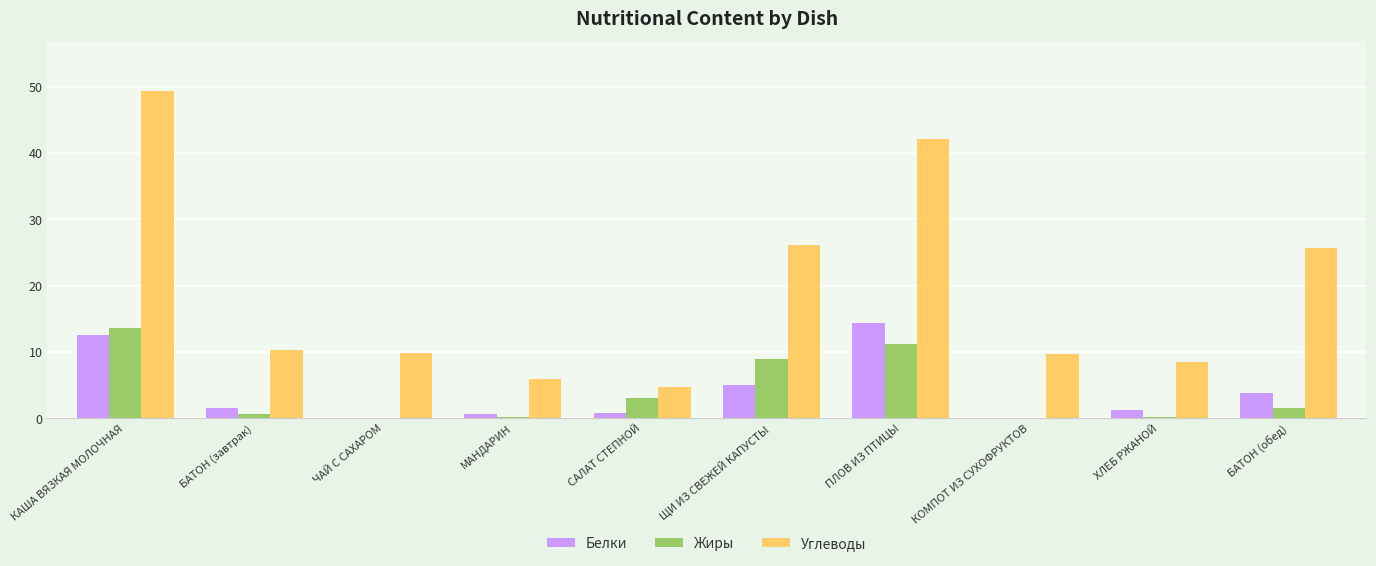

What is the maximum value for Жиры?

13.7